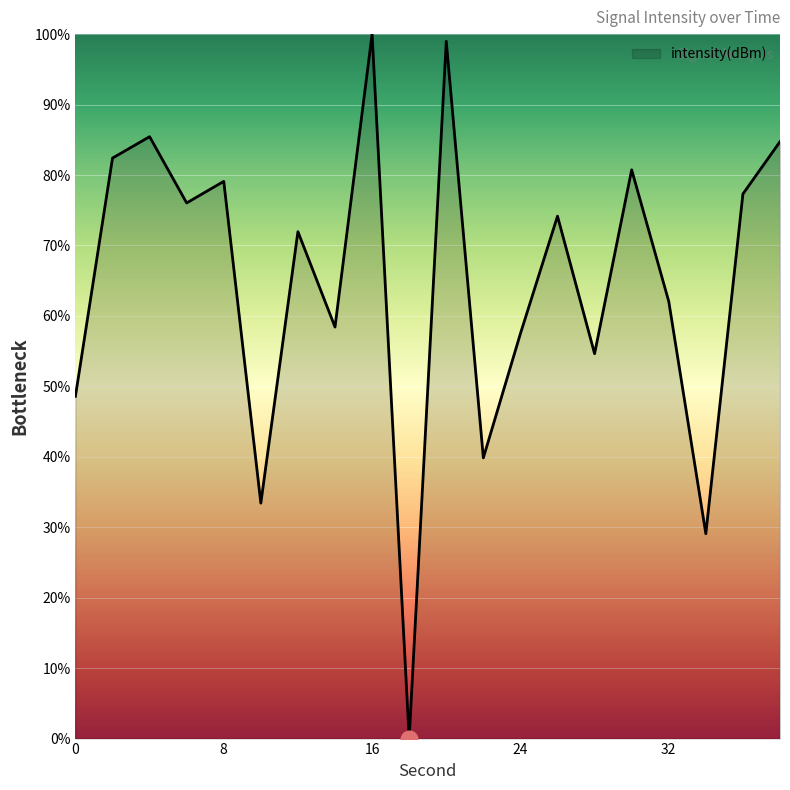

What is the greatest value displayed?

100.0